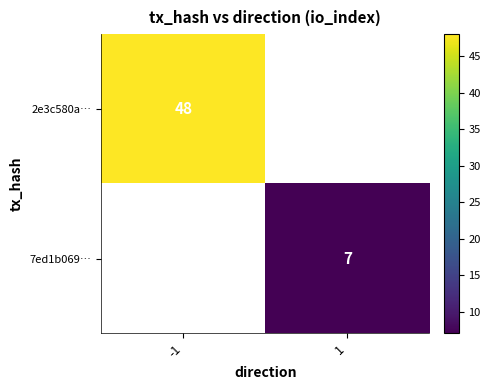

Is the value of 7ed1b069… at 1 greater than the value of 2e3c580a… at -1?

No